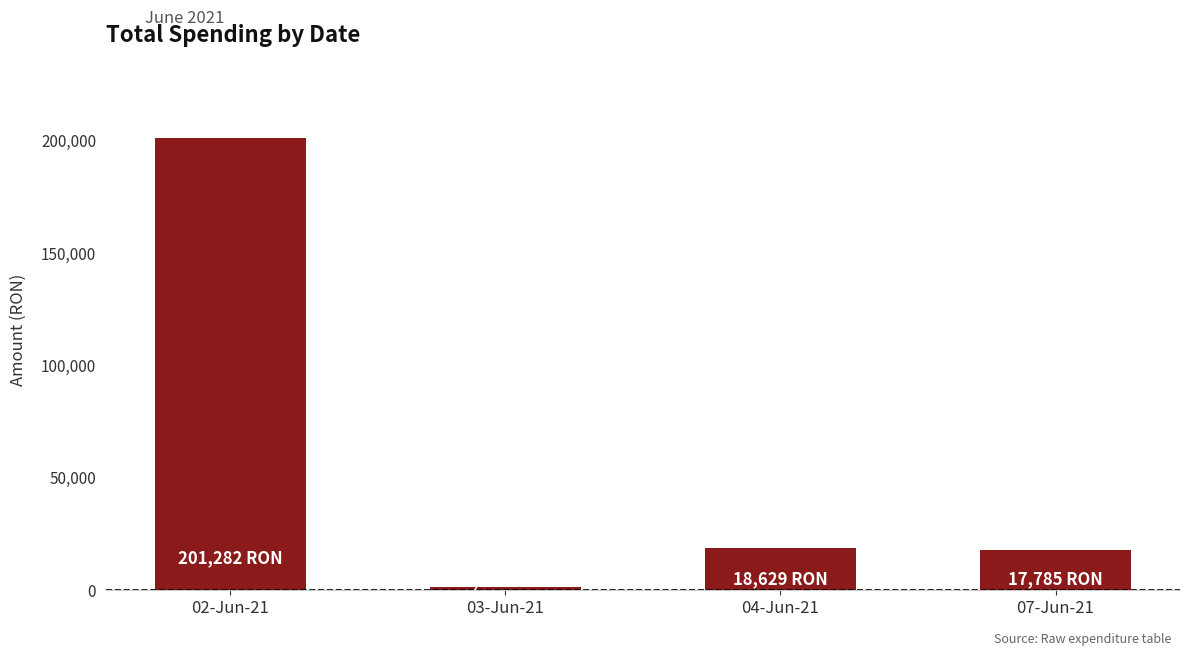

Is it true that the value at 02-Jun-21 is 51622.4?

False